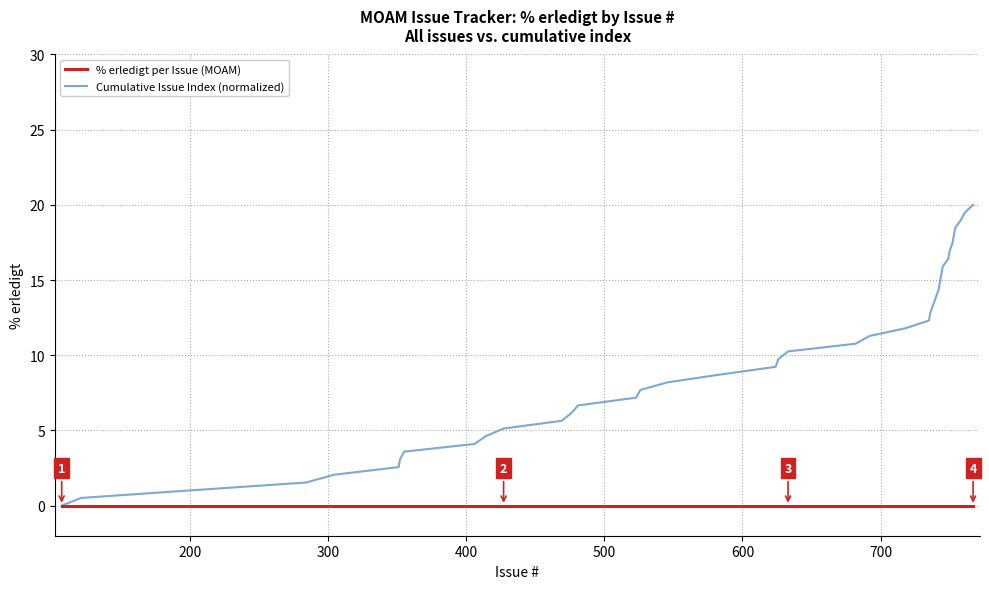

What are all the series names shown in the legend?

% erledigt per Issue (MOAM), Cumulative Issue Index (normalized)